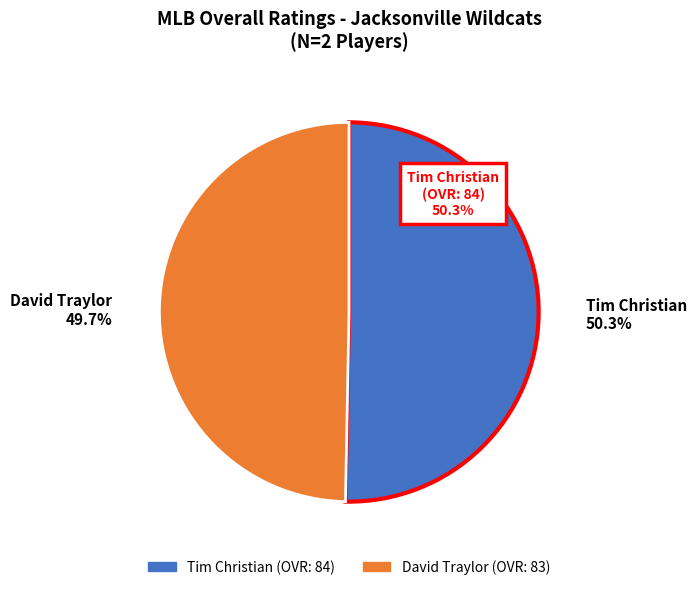

Is it true that Tim Christian is 50% of the pie?

True